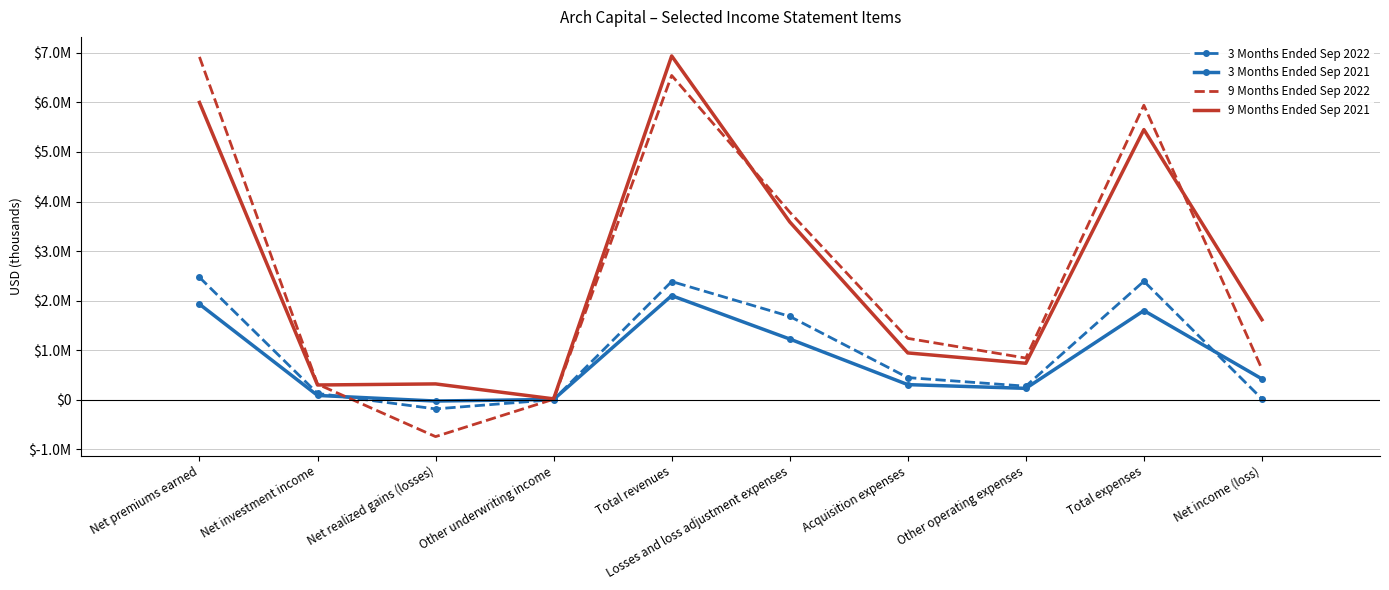

What is the difference between the 3 Months Ended Sep 2022 values at Acquisition expenses and Net investment income?

318947